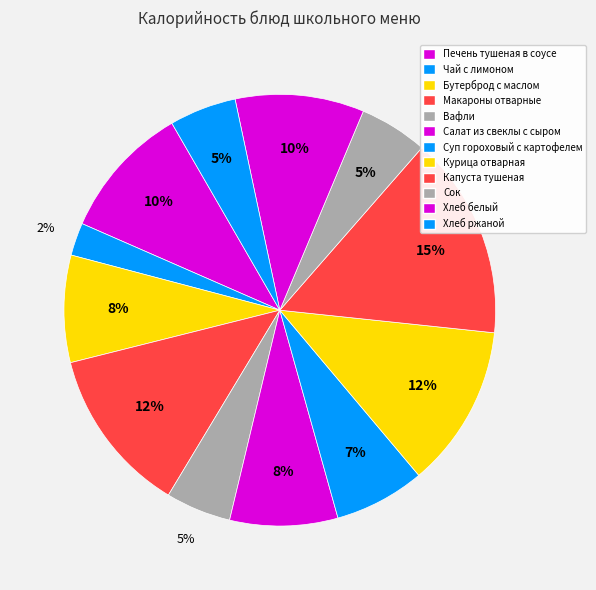

How much of the chart is everything except Салат из свеклы с сыром?

91.9%